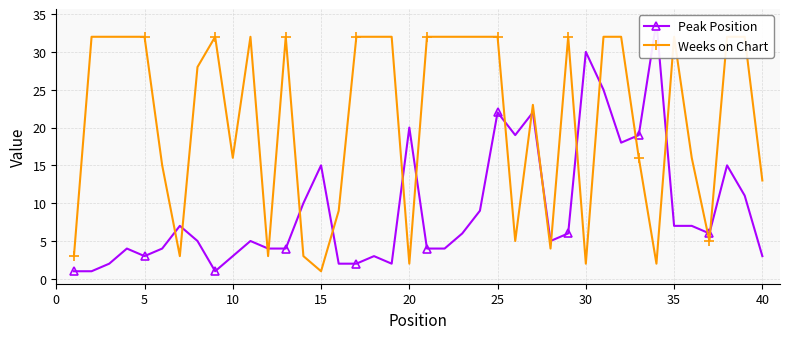

How many values in the Weeks on Chart series are below 32?

19